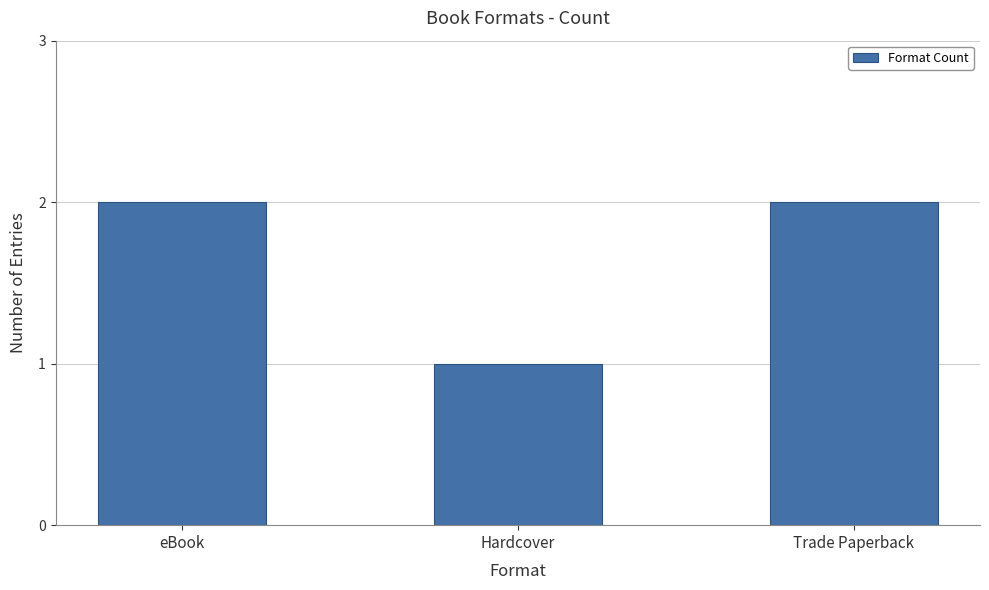

What is the sum of the values at Hardcover and eBook?

3